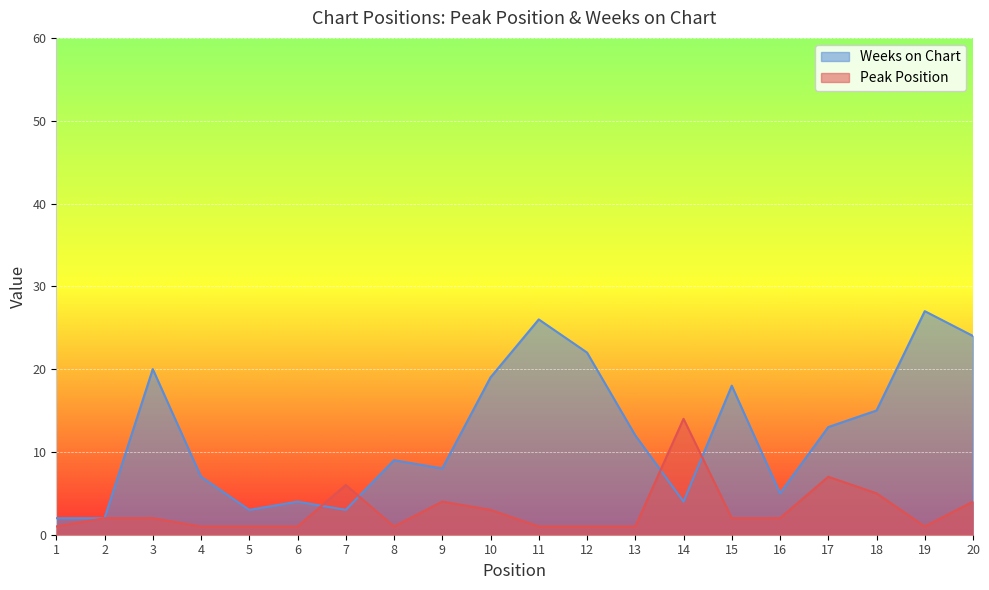

What is the lowest value of the Peak Position series?

1